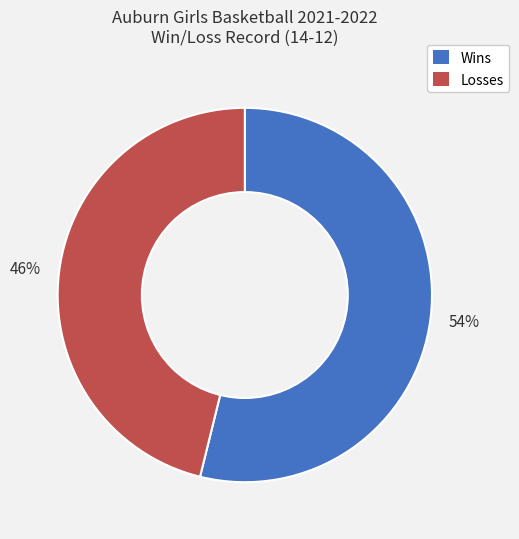

What percentage is the Losses slice, to the nearest percent?

46%